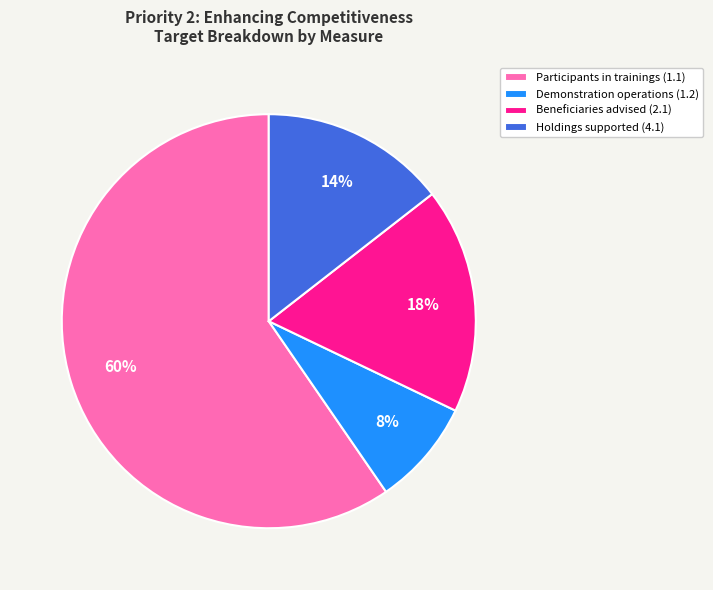

To the nearest percent, what is the combined percentage of Participants in trainings (1.1) and Holdings supported (4.1)?

74%